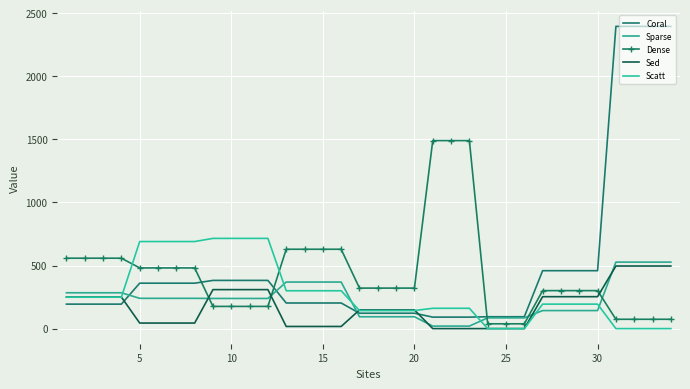

How many times do Scatt and Sed cross each other?

3